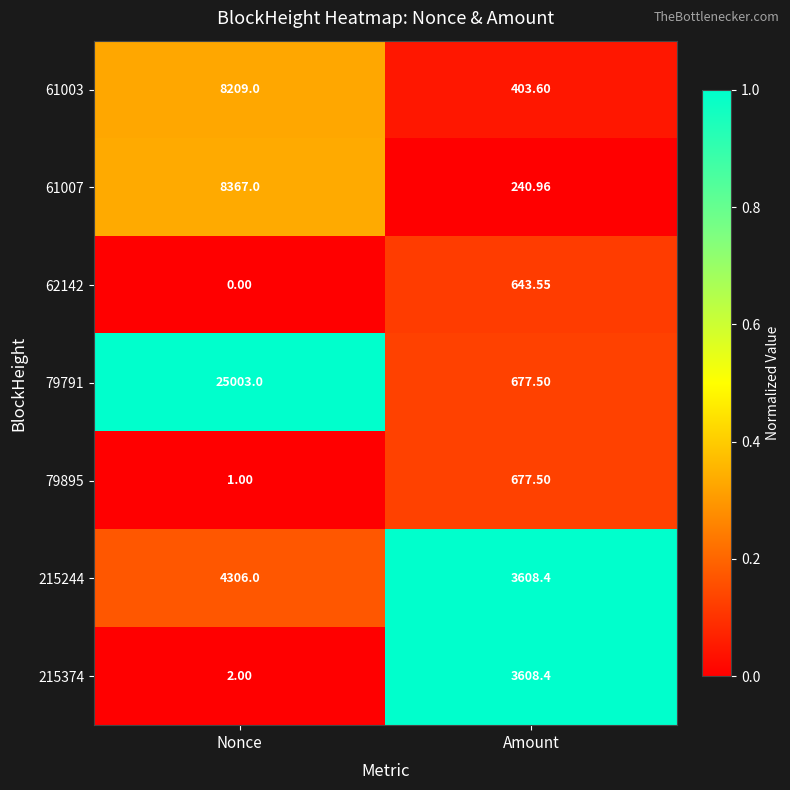

Rank the categories by 215244 value from highest to lowest.

Nonce, Amount